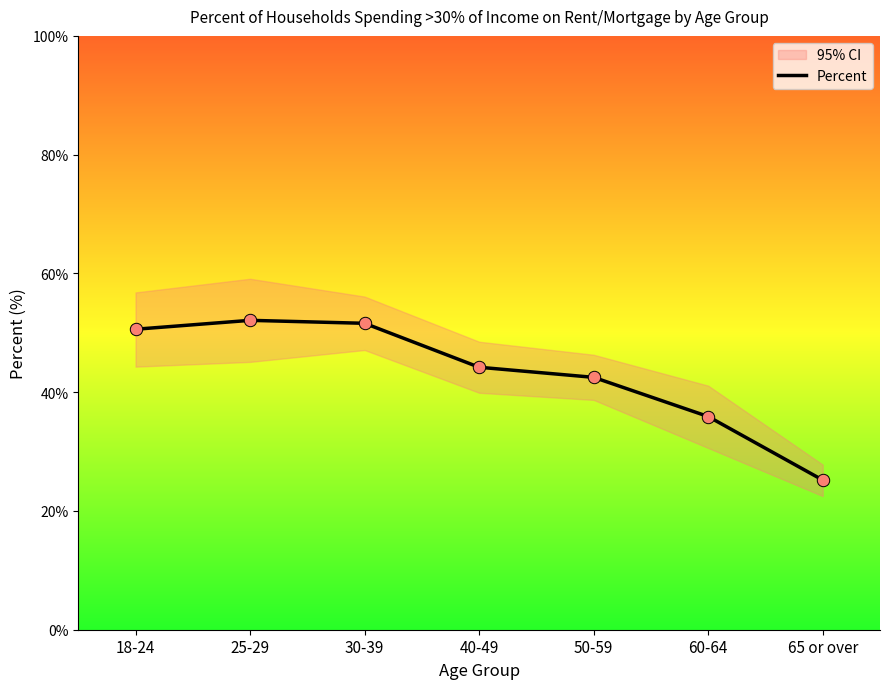

What is the ratio of the value at 50-59 to the value at 60-64?

1.2